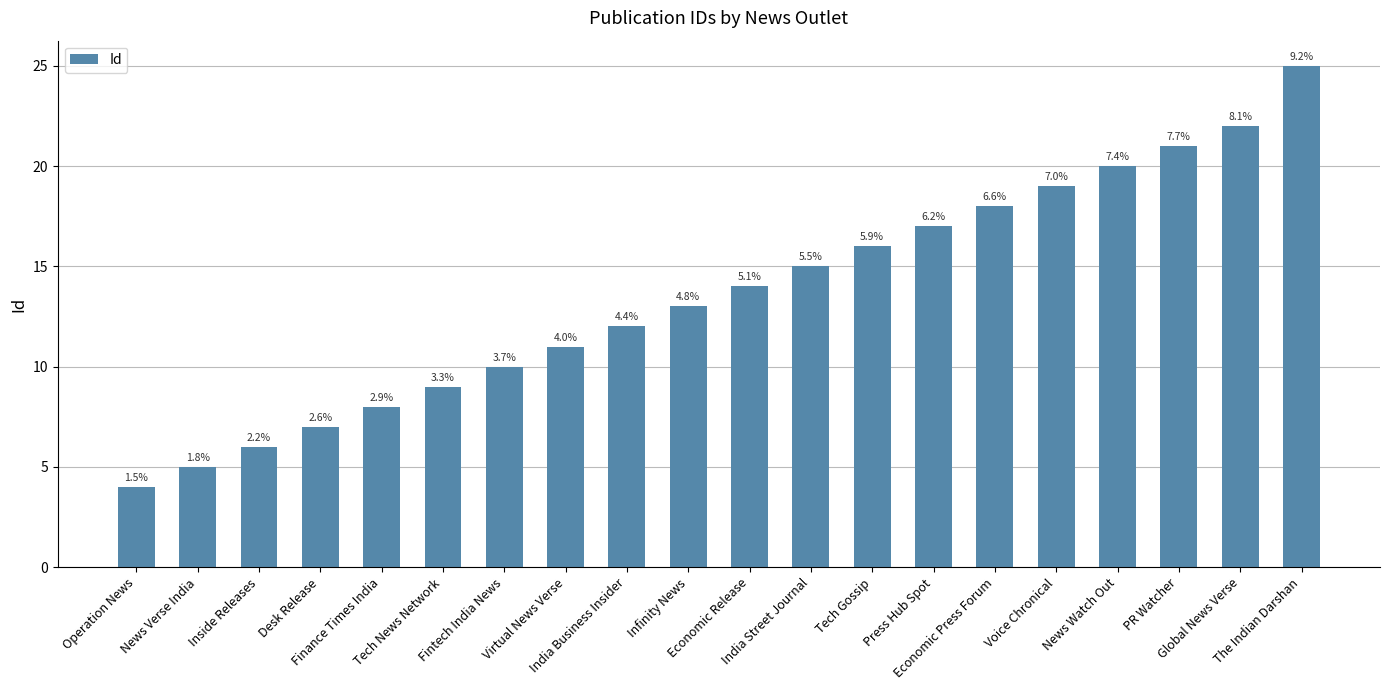

What is the label of the 3rd bar from the left?

Inside Releases